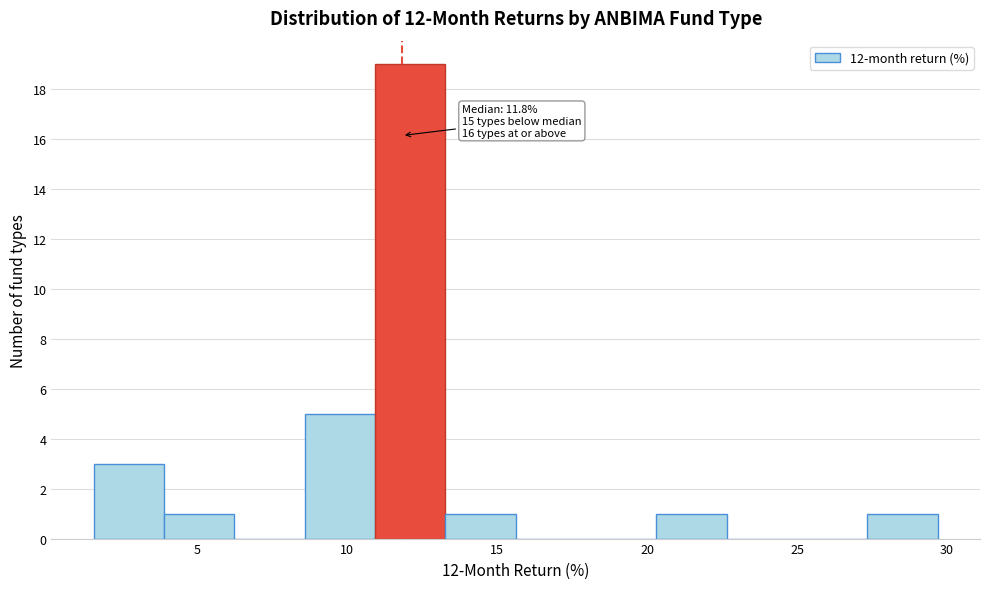

Over which range of the x-axis is the bar tallest?

11.0 to 13.5